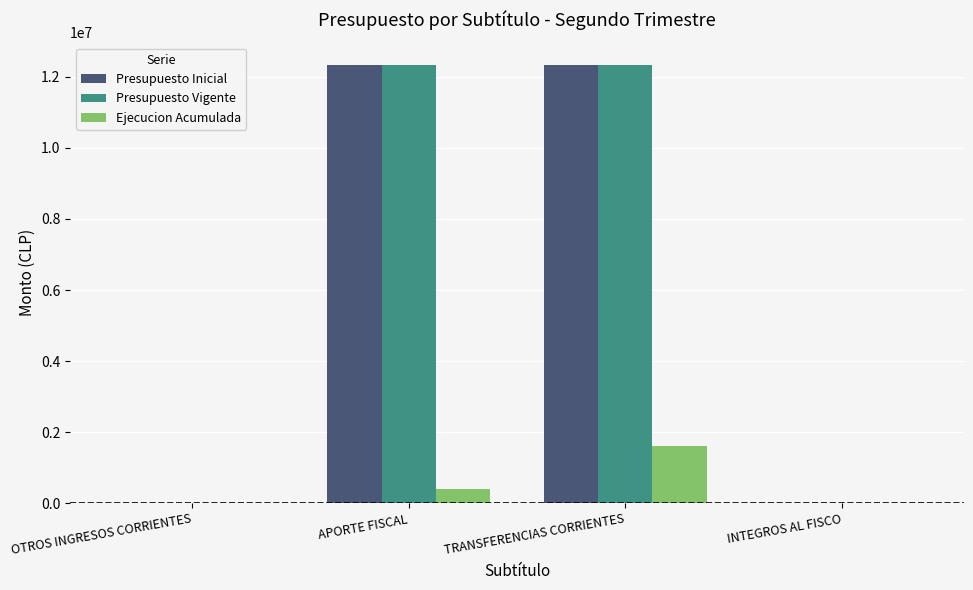

What is the total value across all series at OTROS INGRESOS CORRIENTES?

20